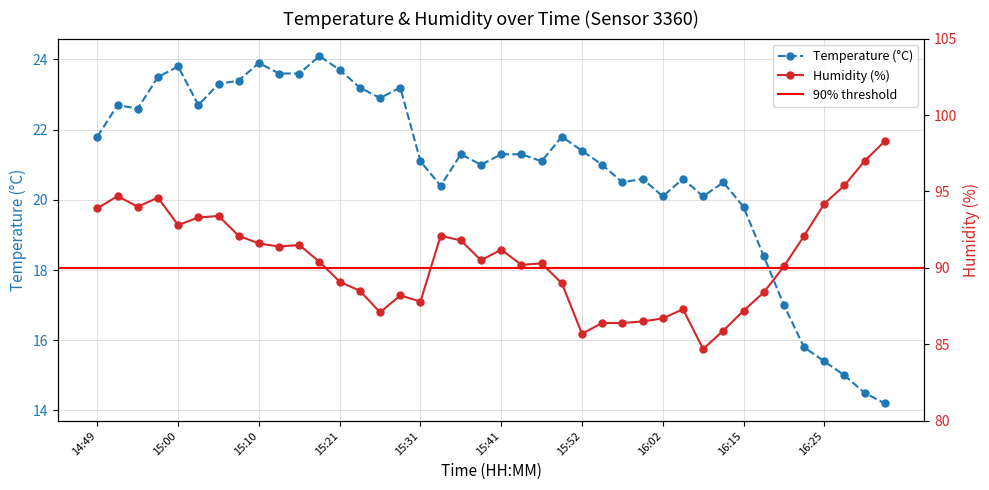

Rank the categories by Humidity (%) value from lowest to highest.

16:10, 15:52, 16:13, 15:54, 15:57, 15:59, 16:02, 15:26, 16:15, 16:08, 15:31, 15:28, 16:18, 15:23, 15:49, 15:21, 16:20, 15:44, 15:46, 15:18, 15:38, 15:41, 15:13, 15:16, 15:10, 15:36, 15:08, 15:33, 16:23, 15:00, 15:02, 15:05, 14:49, 14:55, 16:25, 14:57, 14:52, 16:28, 16:30, 16:33